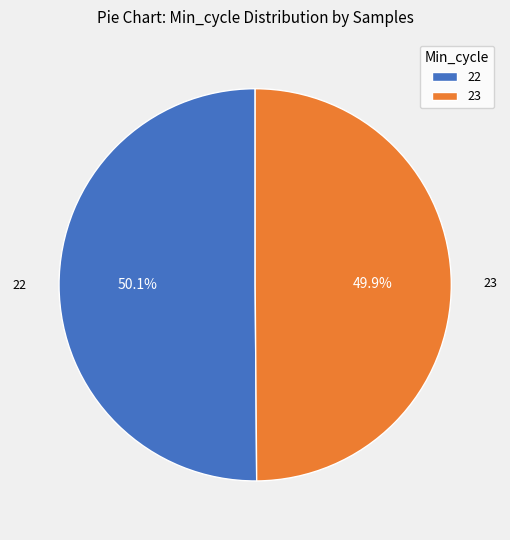

Approximately how many times larger is the value at 22 compared to 23?

1.0